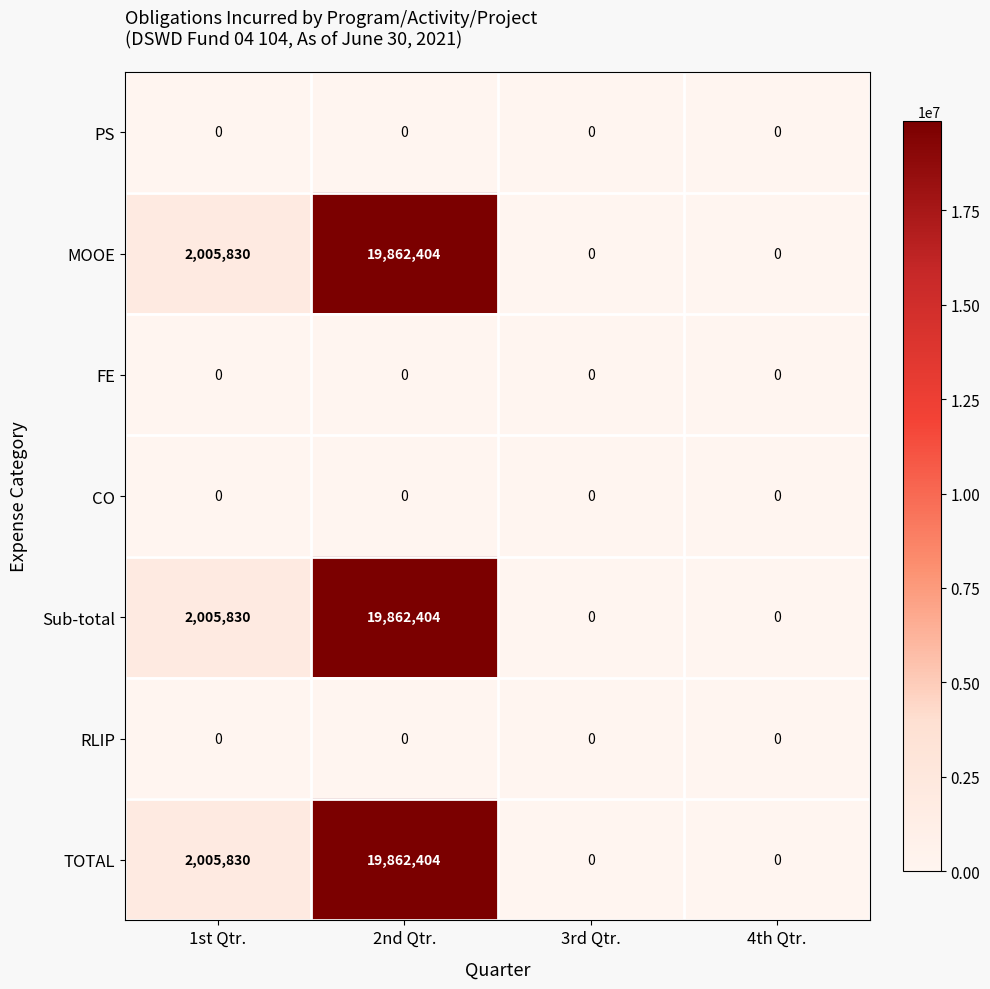

Reading left to right, extract all data points from this chart.

PS: 1st Qtr.=0	2nd Qtr.=0	3rd Qtr.=0	4th Qtr.=0
MOOE: 1st Qtr.=2005830	2nd Qtr.=19862404	3rd Qtr.=0	4th Qtr.=0
FE: 1st Qtr.=0	2nd Qtr.=0	3rd Qtr.=0	4th Qtr.=0
CO: 1st Qtr.=0	2nd Qtr.=0	3rd Qtr.=0	4th Qtr.=0
Sub-total: 1st Qtr.=2005830	2nd Qtr.=19862404	3rd Qtr.=0	4th Qtr.=0
RLIP: 1st Qtr.=0	2nd Qtr.=0	3rd Qtr.=0	4th Qtr.=0
TOTAL: 1st Qtr.=2005830	2nd Qtr.=19862404	3rd Qtr.=0	4th Qtr.=0